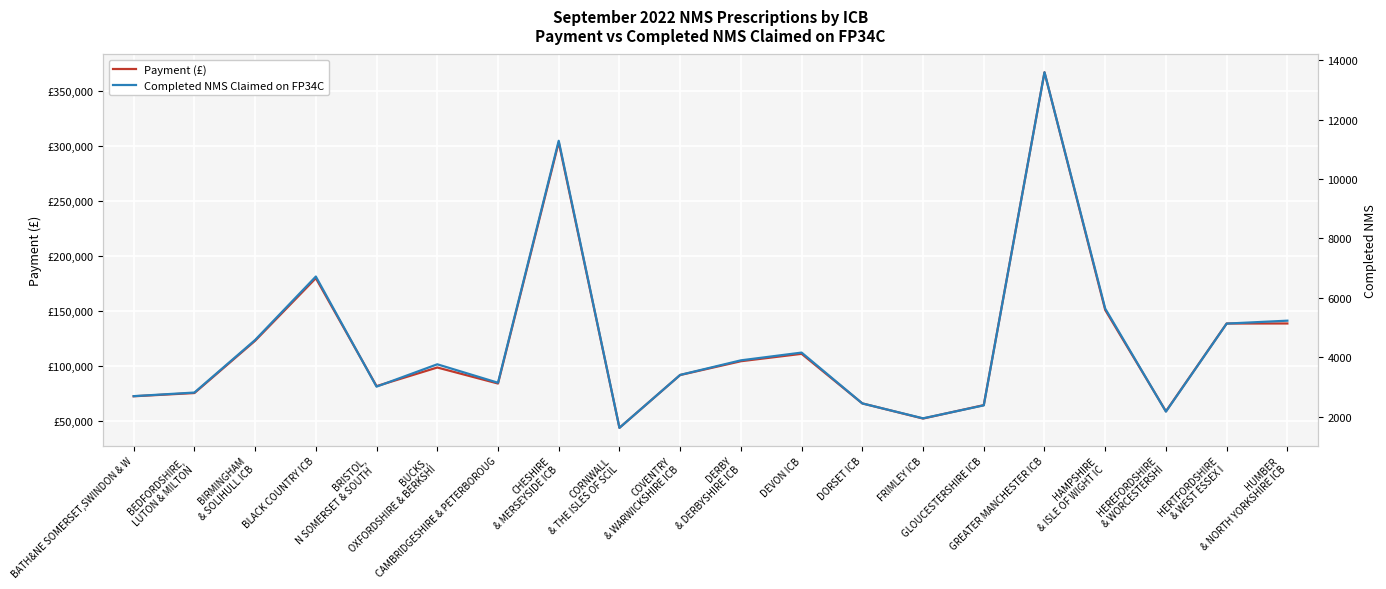

Which series changed the most between CAMBRIDGESHIRE & PETERBOROUG and CHESHIRE
& MERSEYSIDE ICB?

Payment (£)